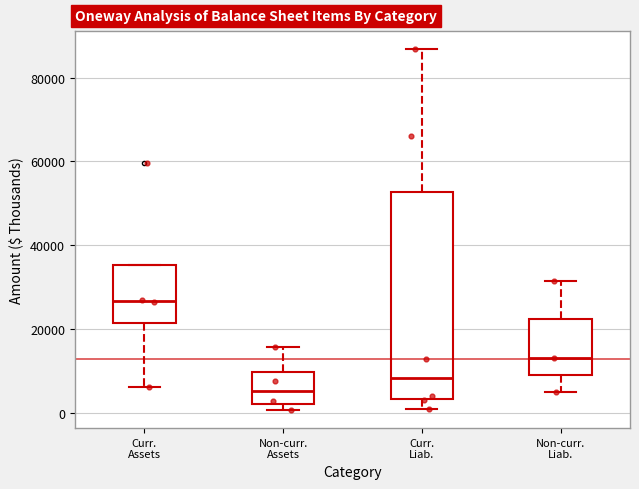

Reading left to right, transcribe this box plot: for each box, give where its median line is, the range the box spans, and where its two whiskers end, as read against the y-axis. The values are not printed on the chart, so give them approximately, as read against the axis.

Curr. Assets: median 26000, box 22000 to 36000, whiskers 6000 to 36000
Non-curr. Assets: median 6000, box 2000 to 10000, whiskers 0 to 16000
Curr. Liab.: median 8000, box 4000 to 52000, whiskers 0 to 86000
Non-curr. Liab.: median 14000, box 10000 to 22000, whiskers 6000 to 32000